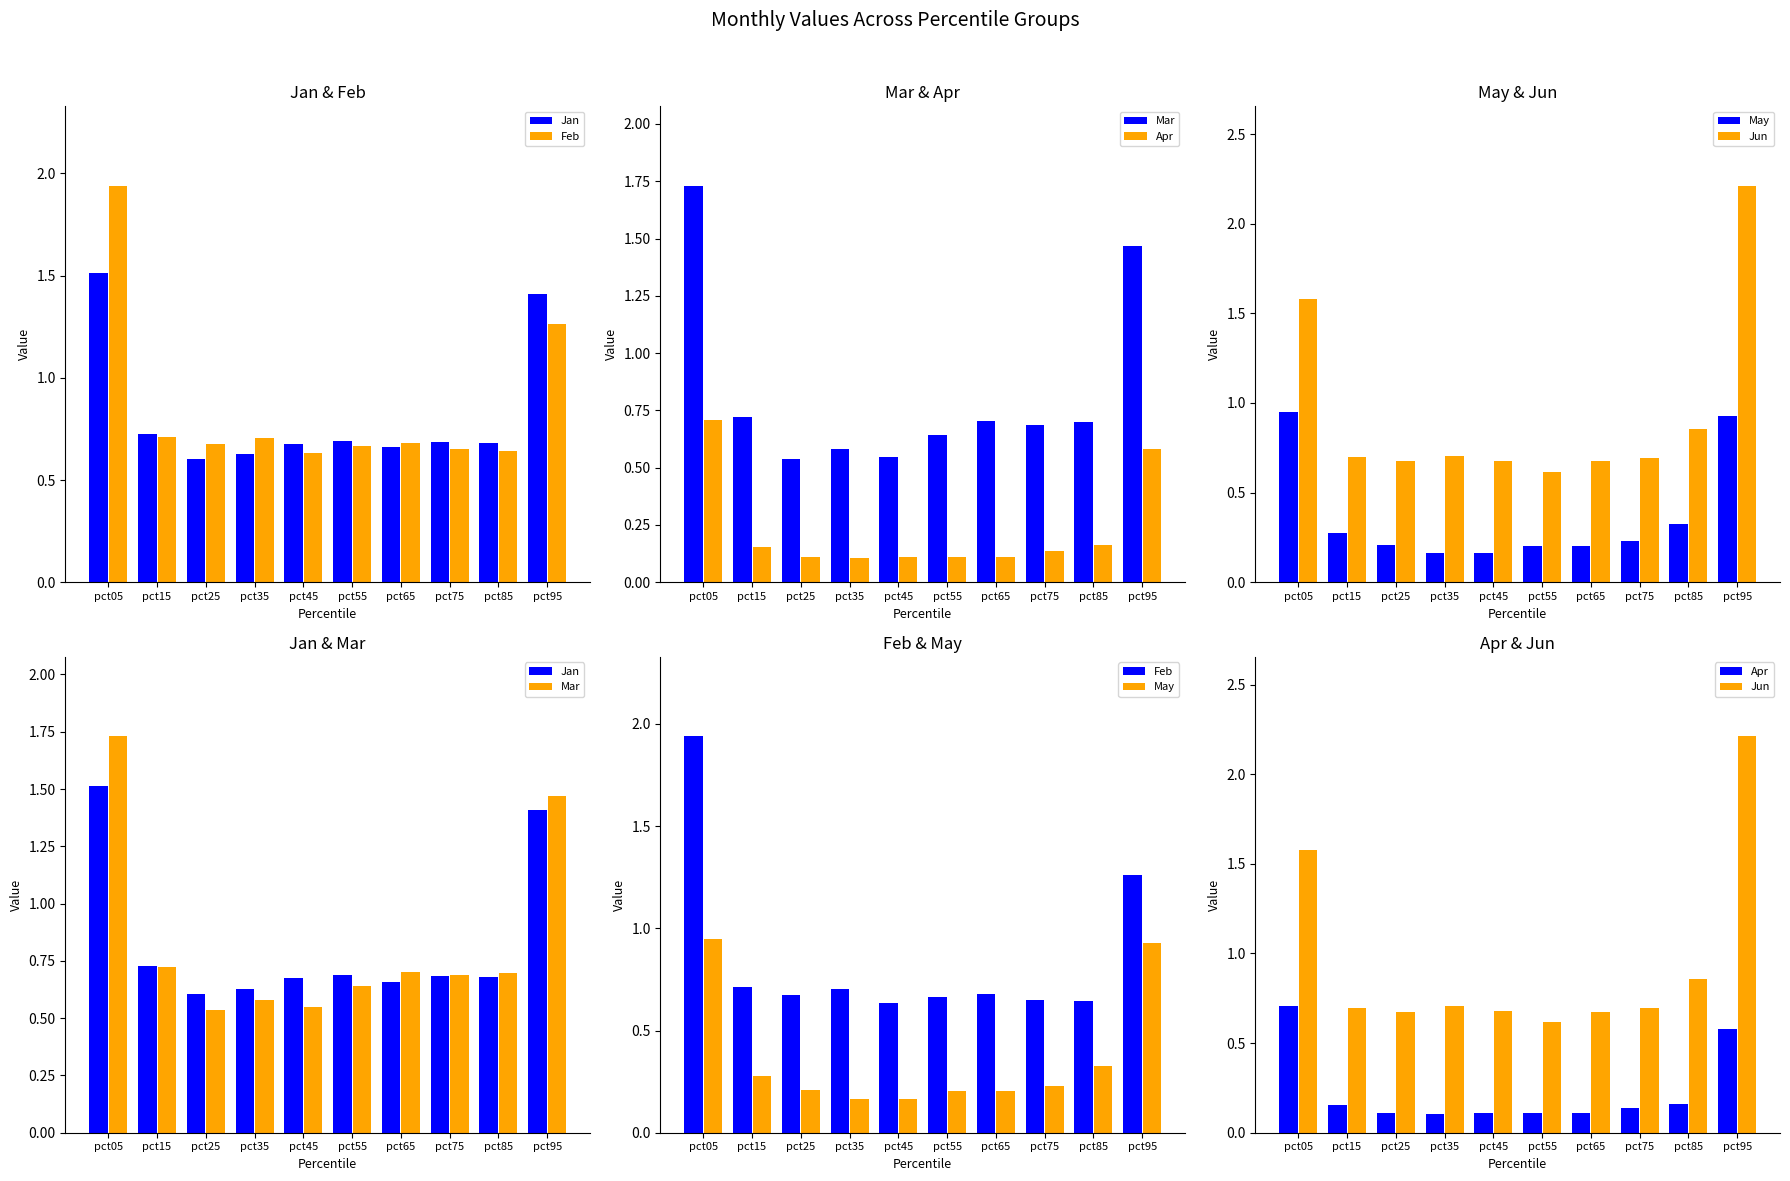

List the series in order of their peak value, lowest first.

Apr, May, Jan, Mar, Feb, Jun